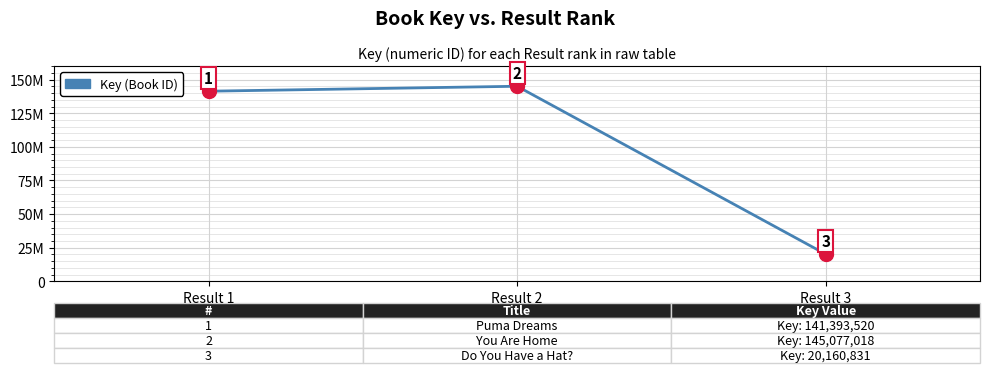

Which has a higher value, Result 2 or Result 1?

Result 2